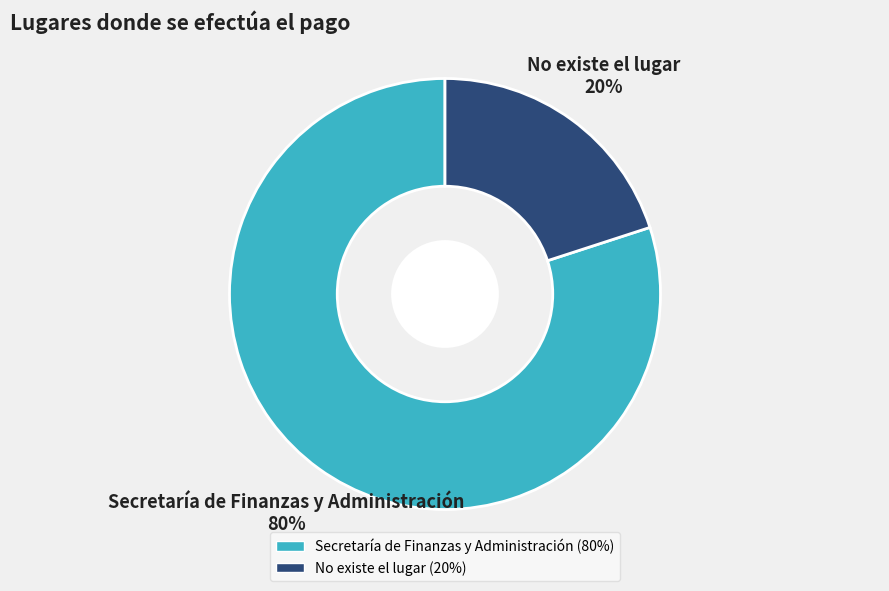

How many slices are in this pie chart?

2